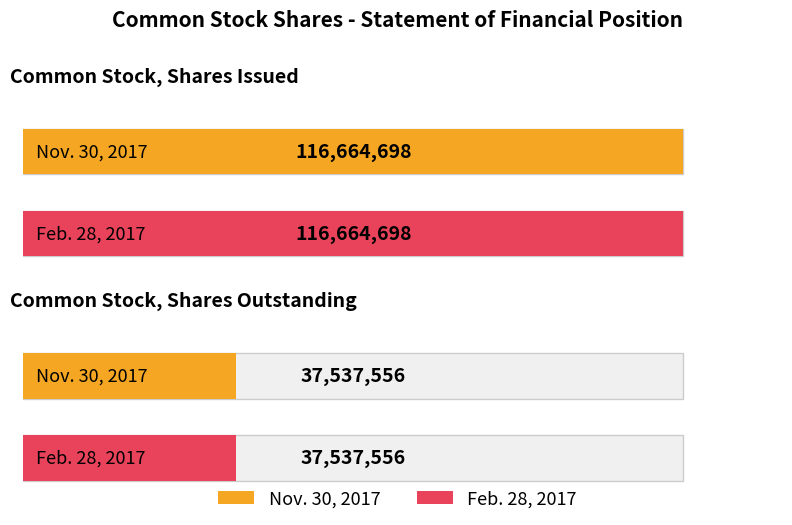

At Common Stock, Shares Issued, list the series in order from largest to smallest.

Nov. 30, 2017, Feb. 28, 2017